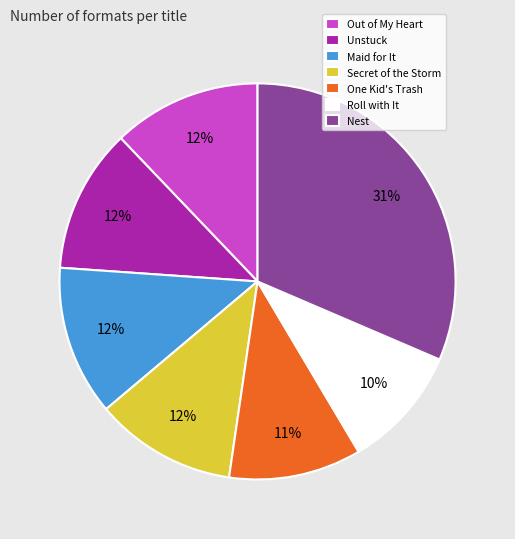

Do Roll with It and Nest together represent more than half of the pie?

No